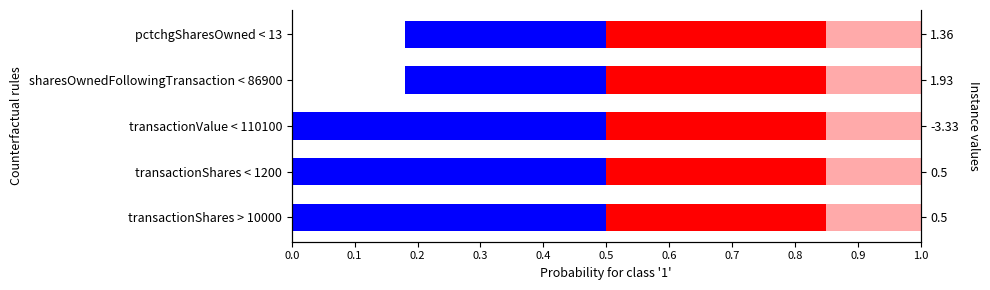

What is the difference between the maximum and second lowest values in the blue segment series?

0.2